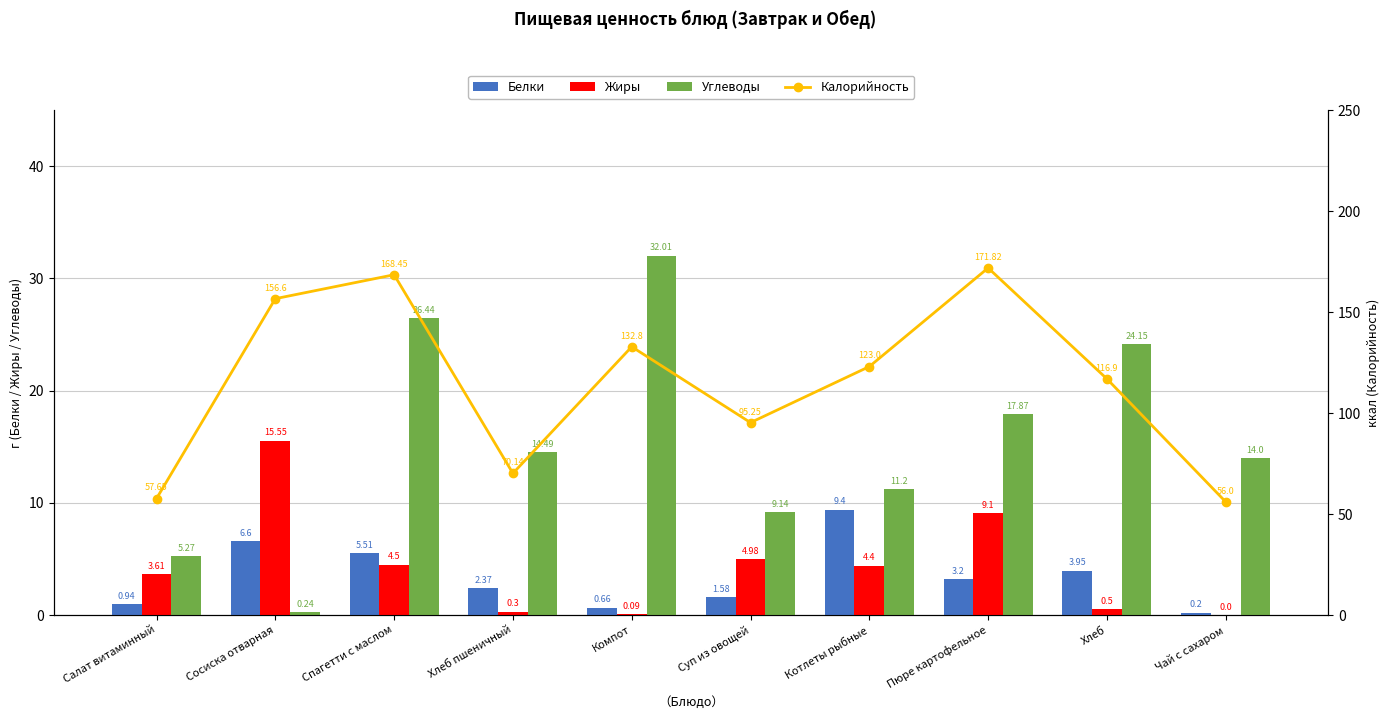

True or false: Белки has a value of 9.8 at Сосиска отварная.

False